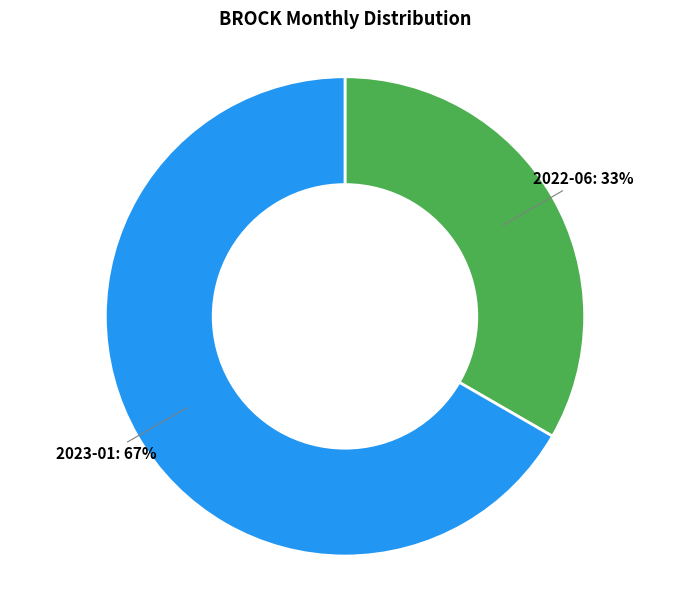

Does any single category account for the majority?

Yes